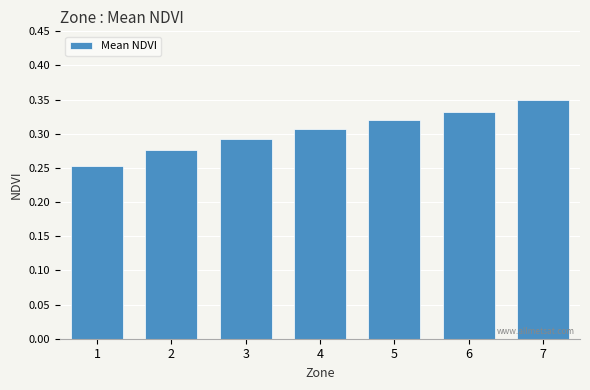

Are the bars horizontal?

No